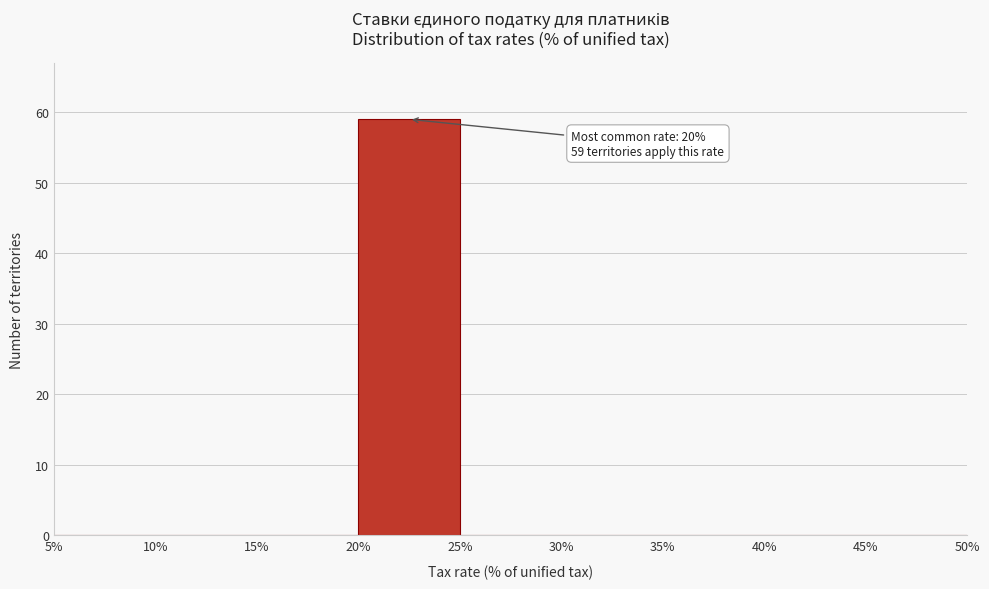

Over which range of the x-axis is the bar tallest?

20% to 25%